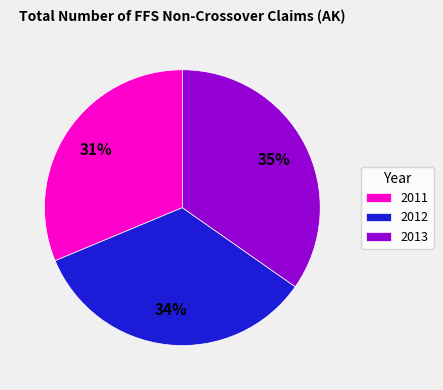

To the nearest percent, what percentage of the pie is 2013?

35%